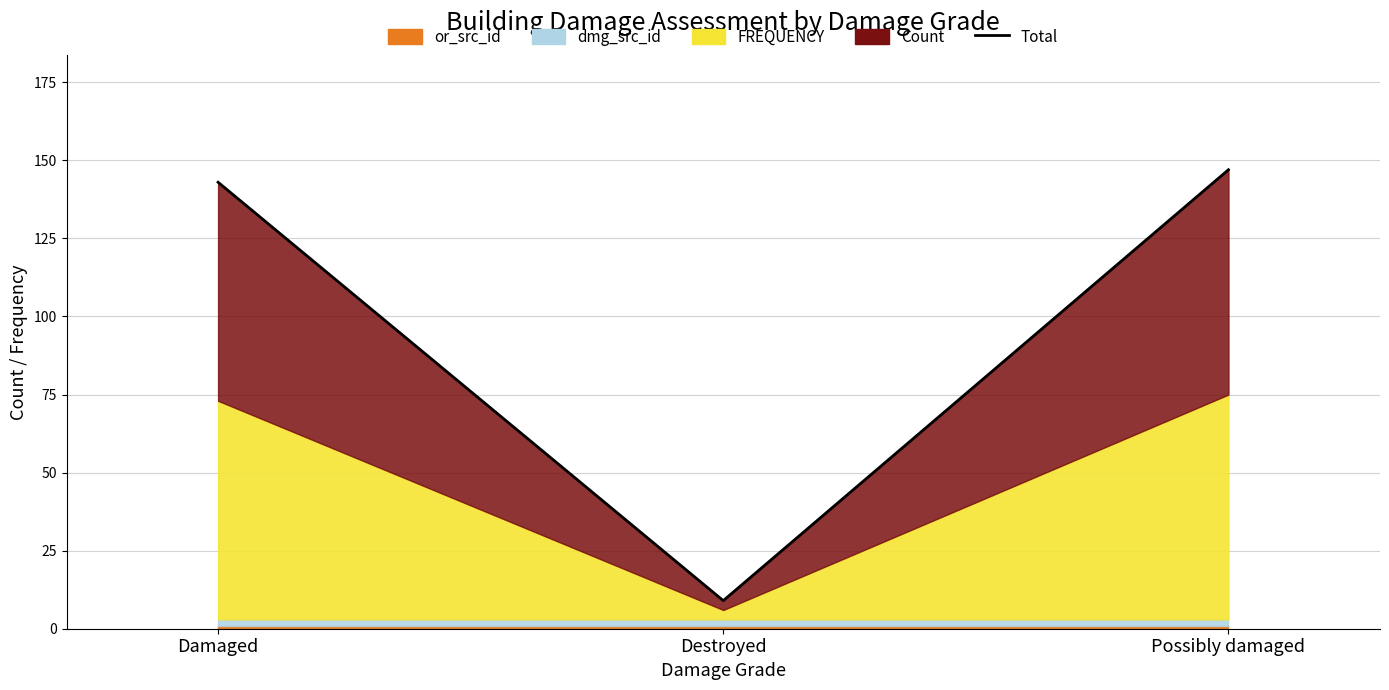

Does the chart have visible grid lines?

Yes